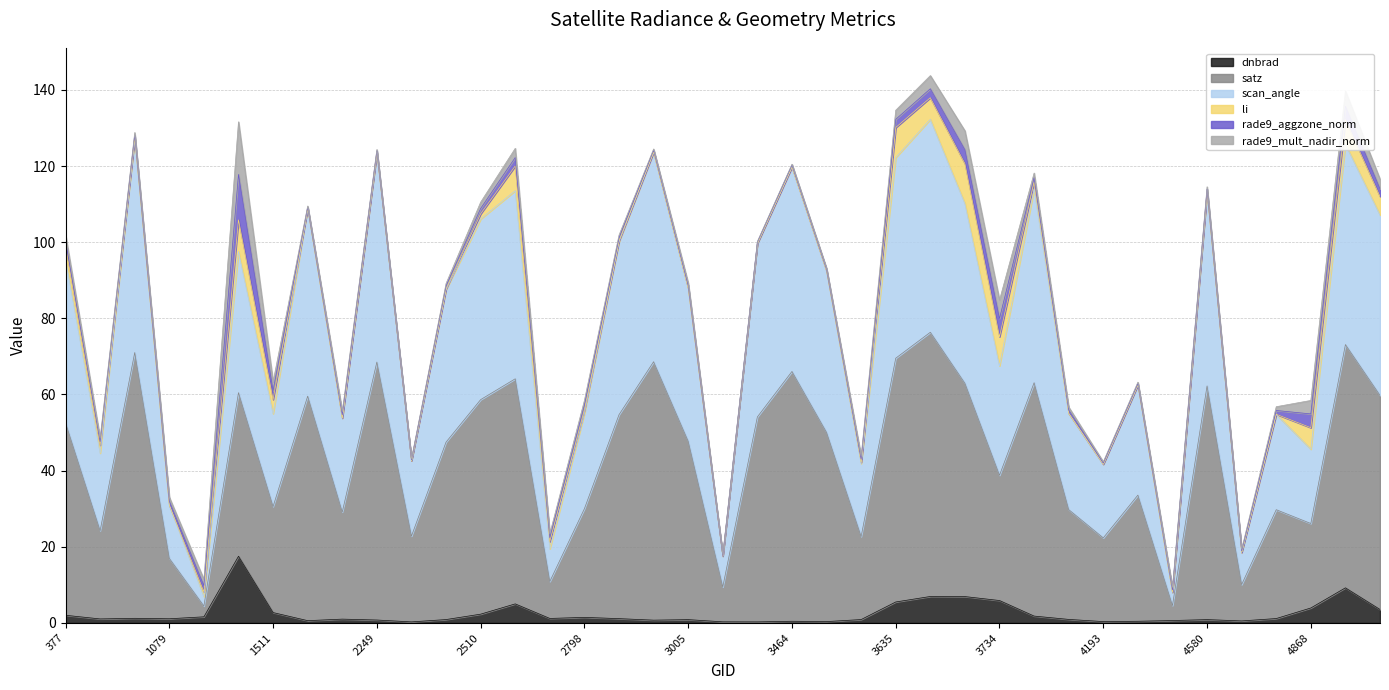

The value of scan_angle at 2762 is 21.4. True or false?

True